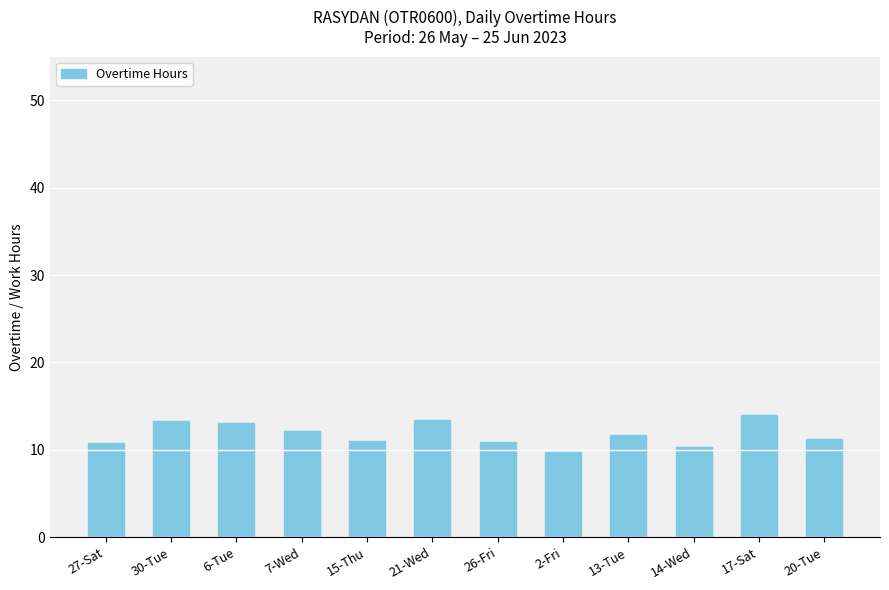

What is the minimum value shown in the chart?

9.7